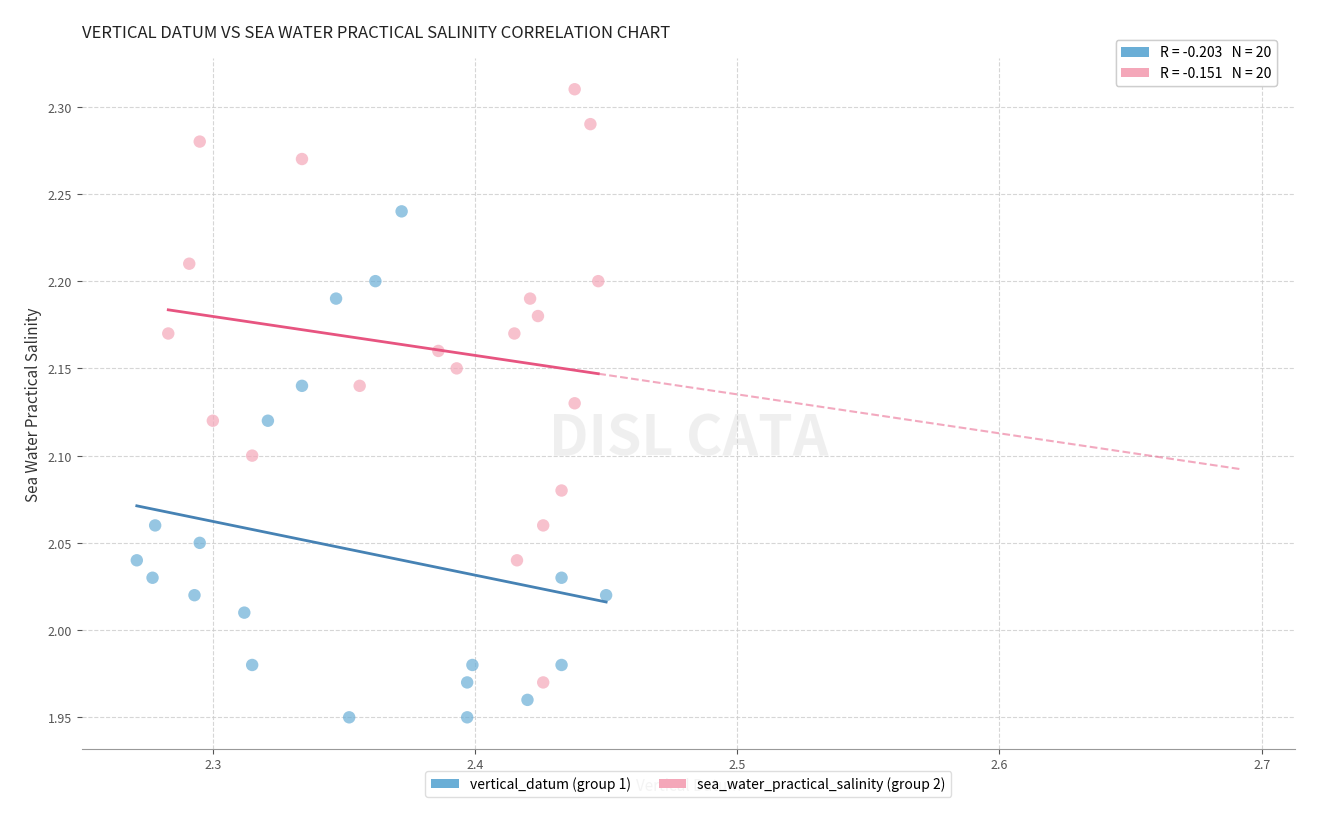

Which series reaches the maximum Y coordinate?

sea_water_practical_salinity (group 2)